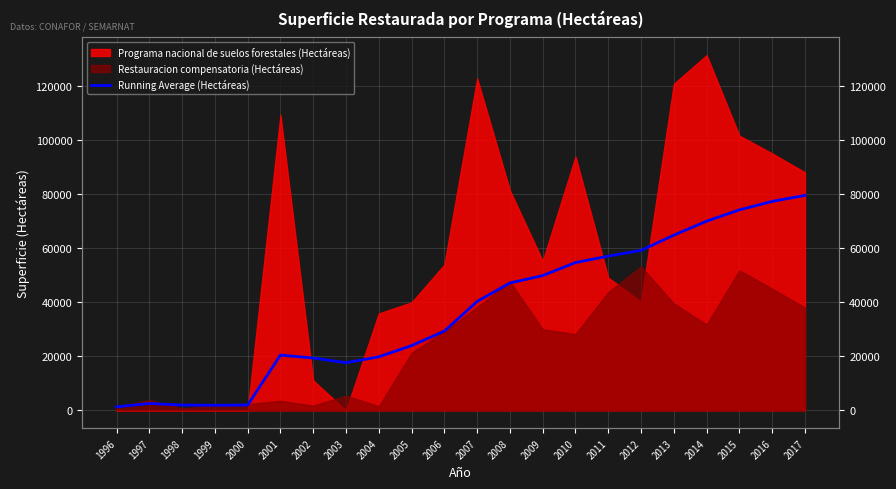

Reading left to right, what are all the values shown in this chart?

1322.0	2563.0	1976.0	1902.8	1993.4	20454.8	19363.7	17625.4	19820.2	23960.3	29334.9	40297.3	47118.5	49842.0	54655.9	57042.2	59177.9	64792.8	69965.8	74135.4	77271.9	79486.8